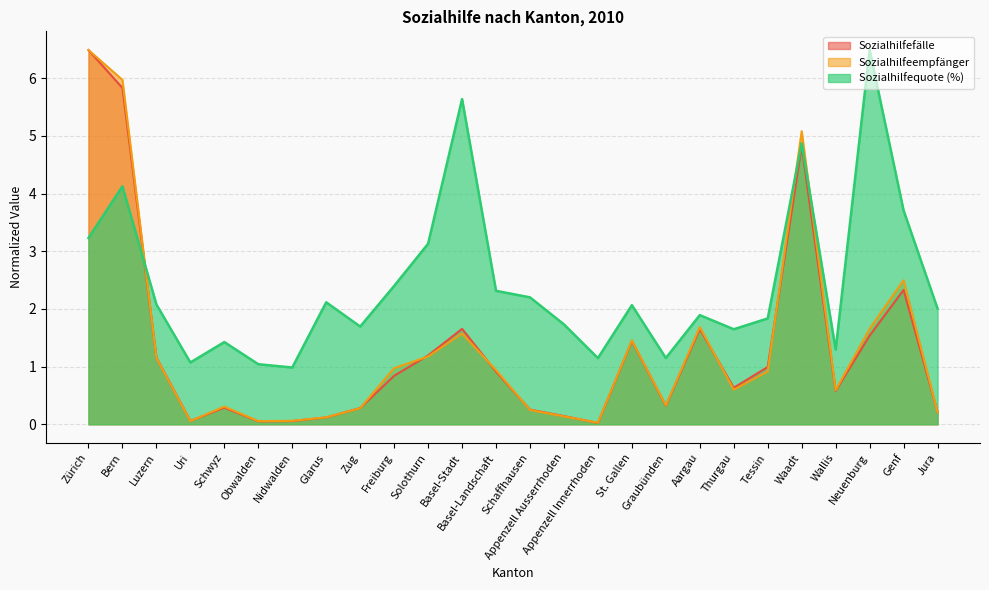

Reading left to right, transcribe all the data shown in this chart.

Sozialhilfefälle: 6.5	5.8	1.2	0.1	0.3	0.1	0.1	0.1	0.3	0.8	1.2	1.7	0.9	0.3	0.1	0.0	1.4	0.3	1.7	0.6	1.0	4.8	0.6	1.5	2.3	0.2
Sozialhilfeempfänger: 6.5	6.0	1.2	0.1	0.3	0.1	0.1	0.1	0.3	1.0	1.2	1.6	0.9	0.2	0.1	0.0	1.5	0.3	1.7	0.6	0.9	5.1	0.6	1.7	2.5	0.2
Sozialhilfequote: 3.2	4.1	2.1	1.1	1.4	1.0	1.0	2.1	1.7	2.4	3.1	5.6	2.3	2.2	1.7	1.1	2.1	1.1	1.9	1.6	1.8	4.9	1.3	6.5	3.7	2.0